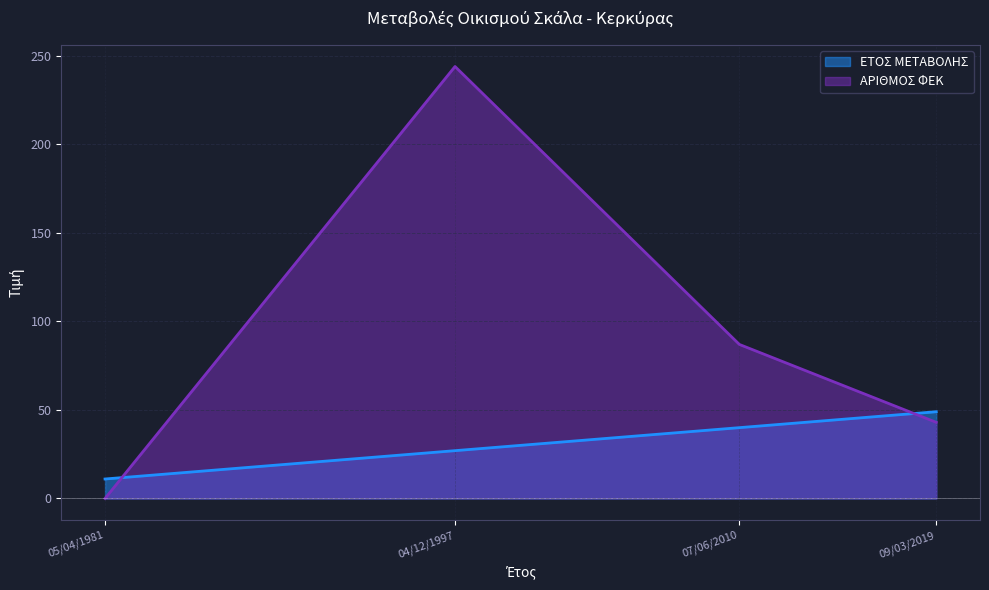

What position from the right is 09/03/2019?

1